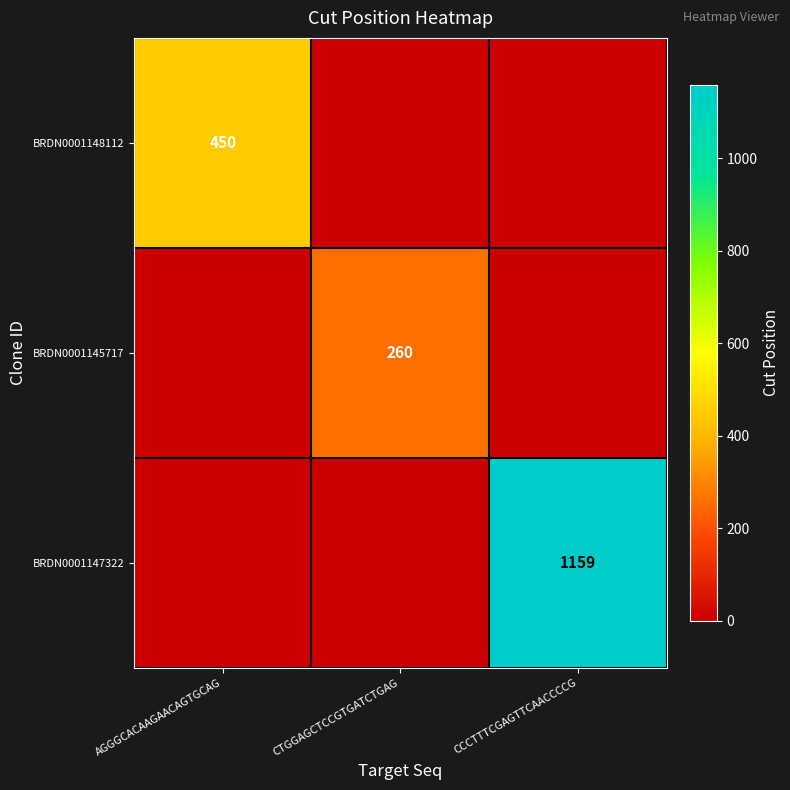

The BRDN0001147322 series shows 1159 at CCCTTTCGAGTTCAACCCCG. True or false?

True